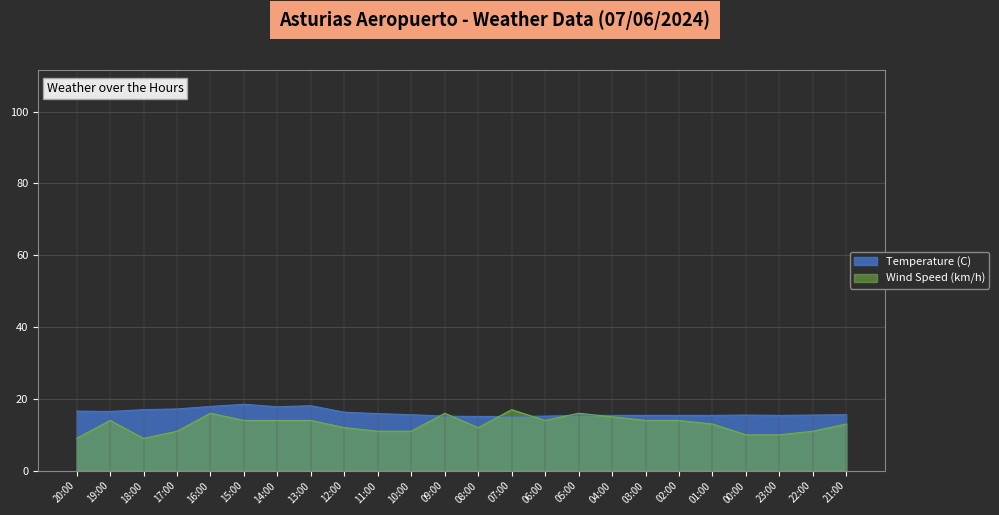

At 00:00, list the series in order from smallest to largest.

Wind Speed (km/h), Temperature (C)